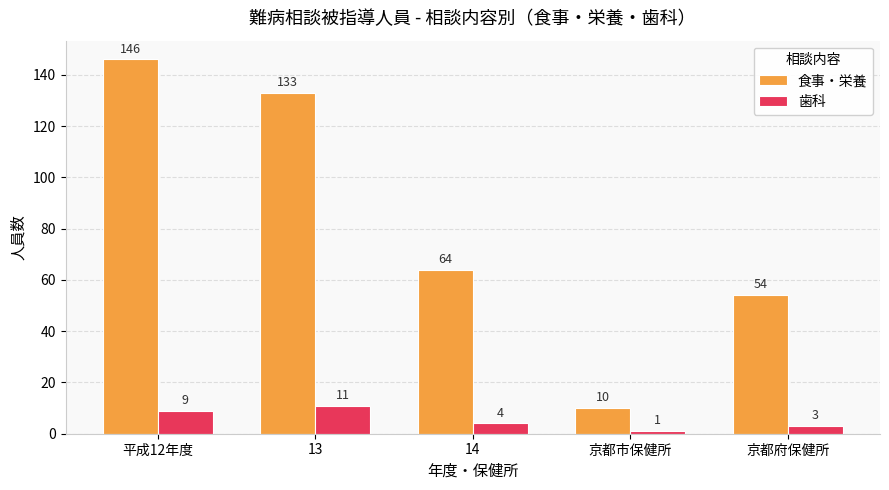

Rank the series by their maximum value, from lowest to highest.

歯科, 食事・栄養